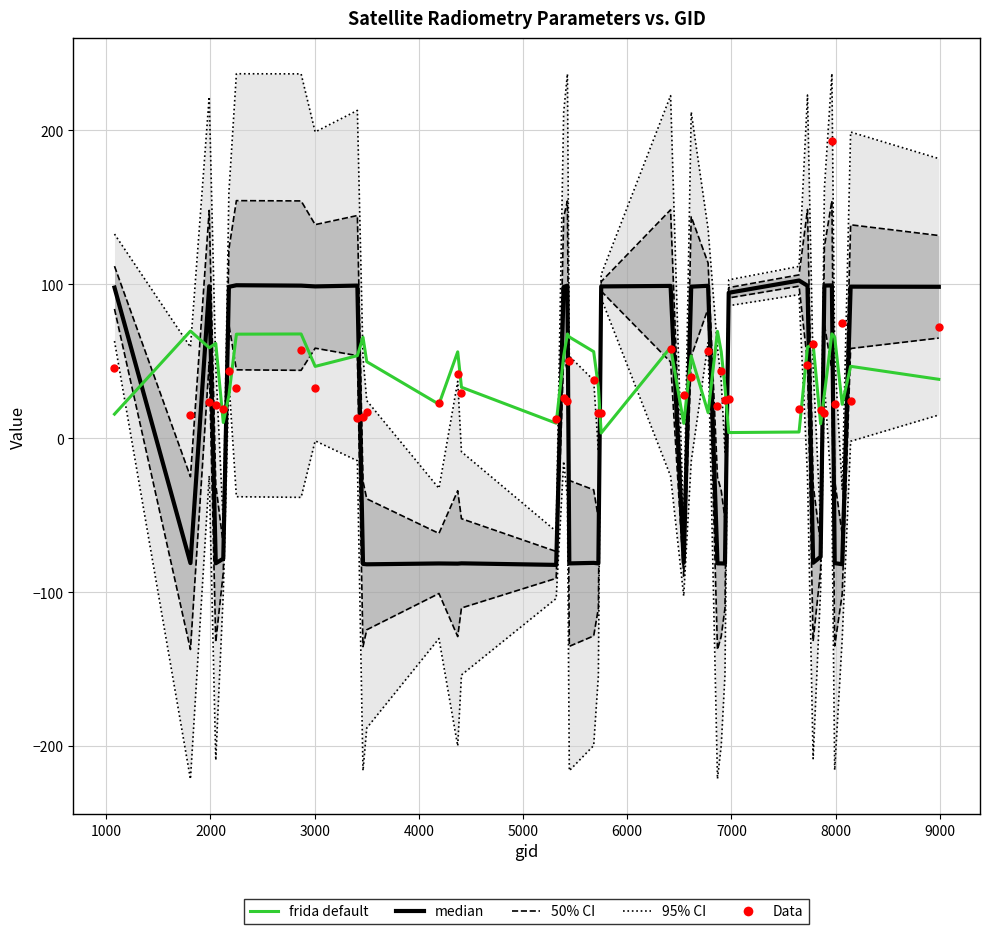

Is the value of Data at 38 greater than the value of 95% CI at 2000?

No